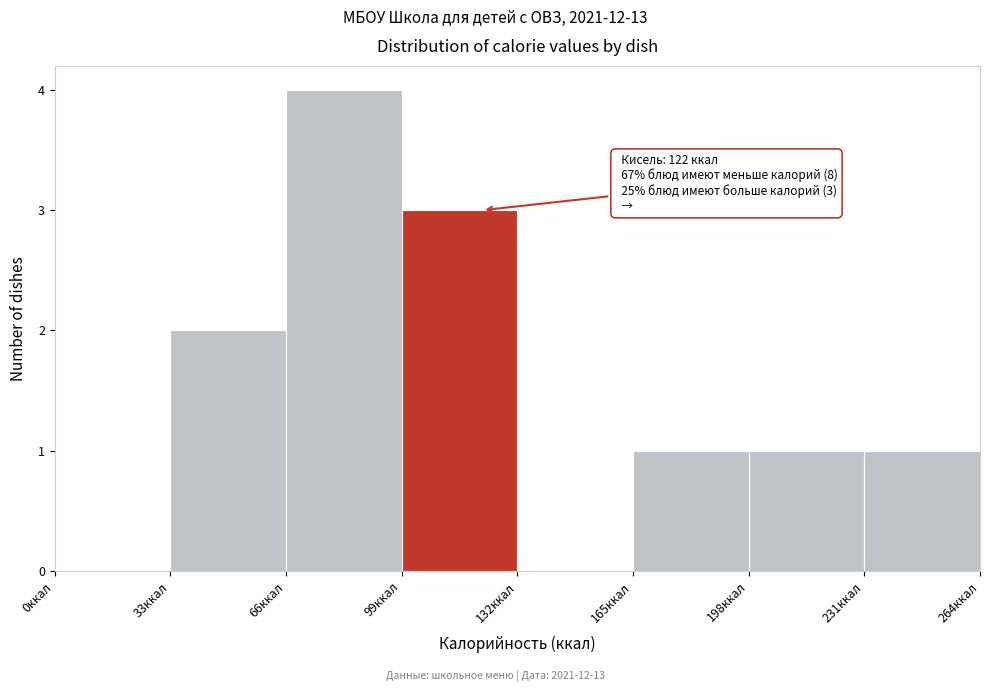

Over which range of the x-axis is the bar tallest?

66 to 99